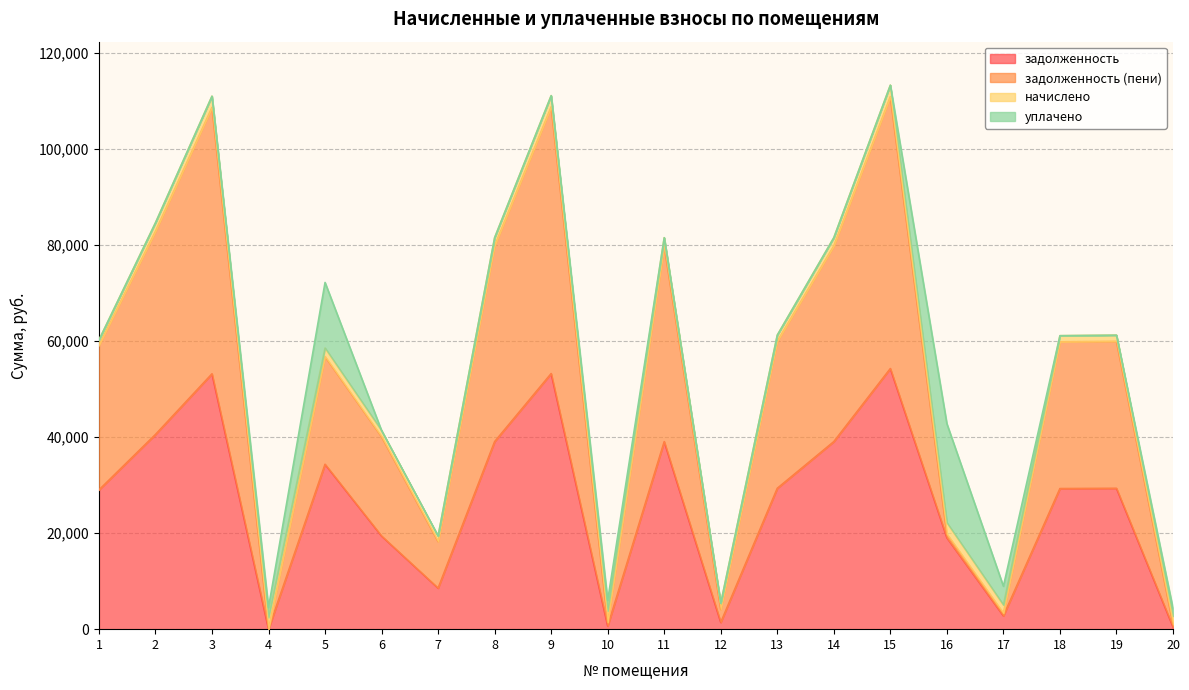

The value of задолженность at 17 is 2765.1. True or false?

True